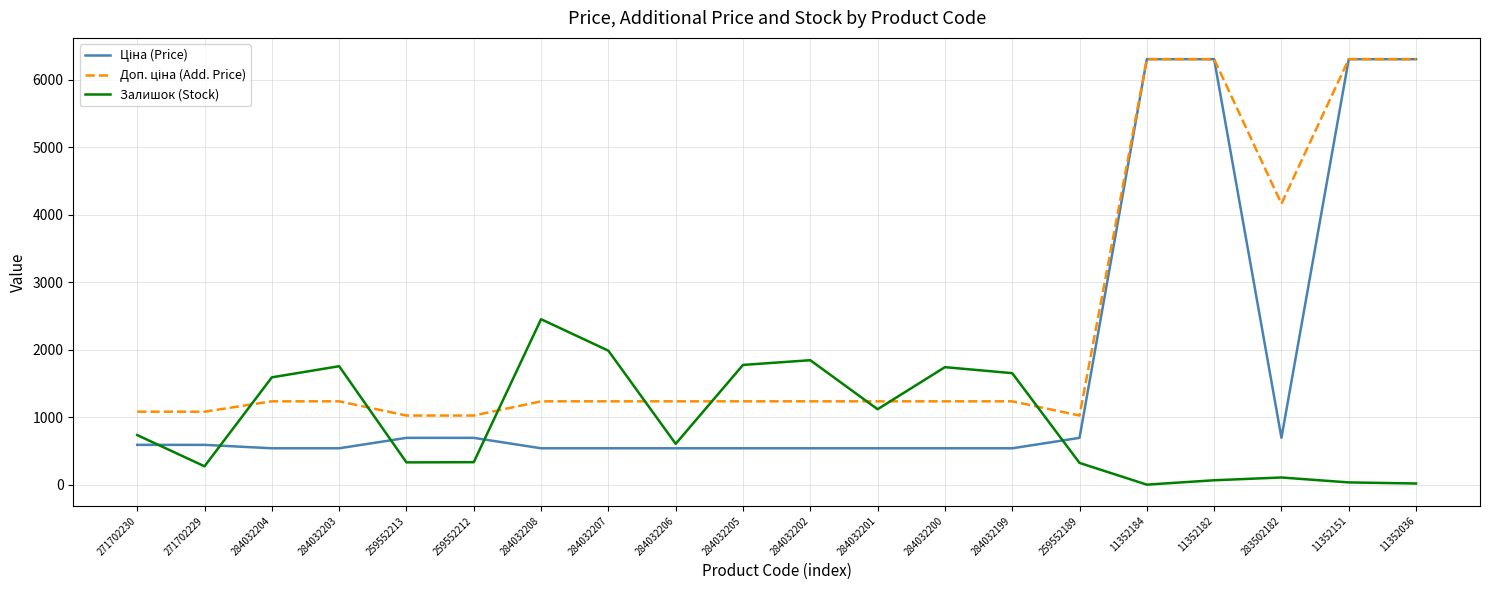

What is the spread (max minus min) of values at 284032203?

1217.0